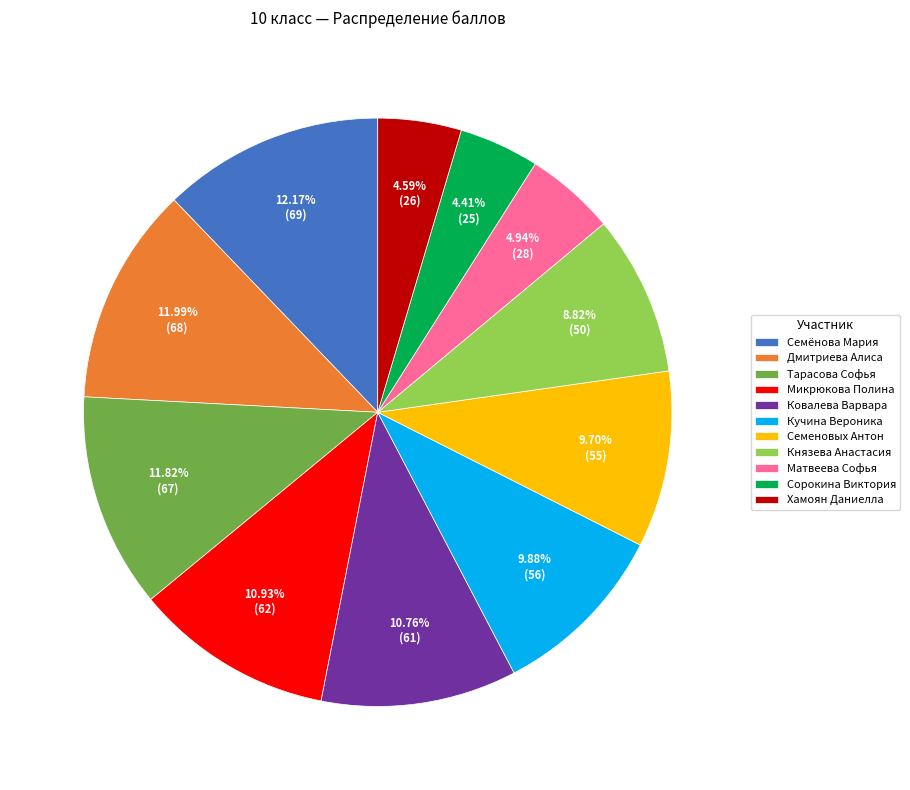

Does Кучина Вероника represent more than half of the total?

No